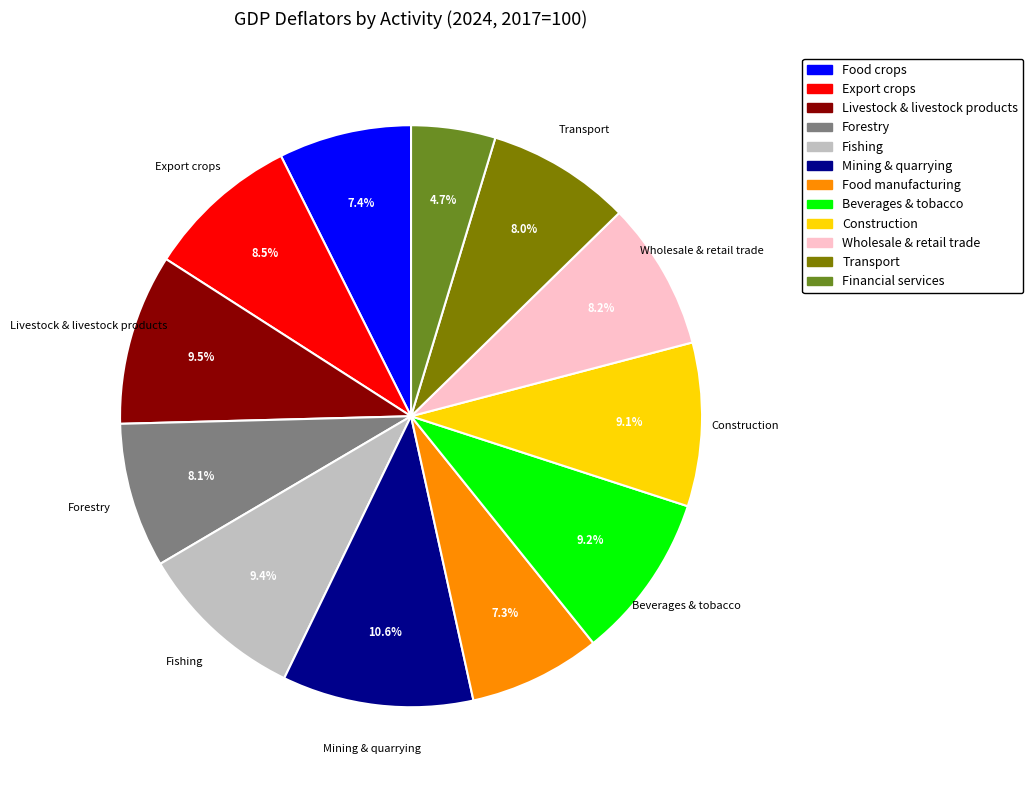

Does Transport represent more than half of the total?

No